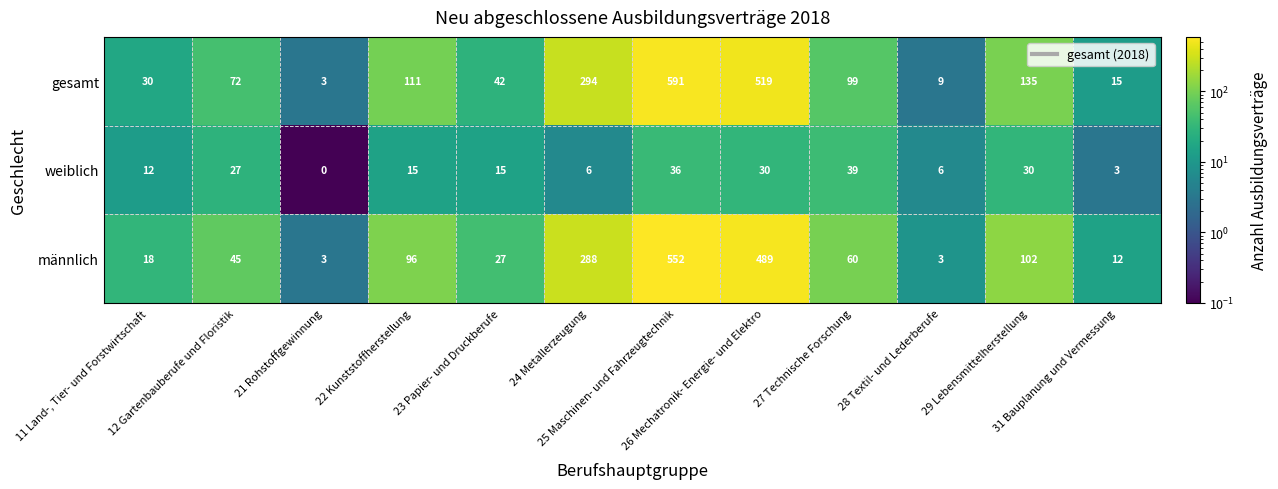

What is the difference between the highest and lowest values at 28 Textil- und Lederberufe?

6